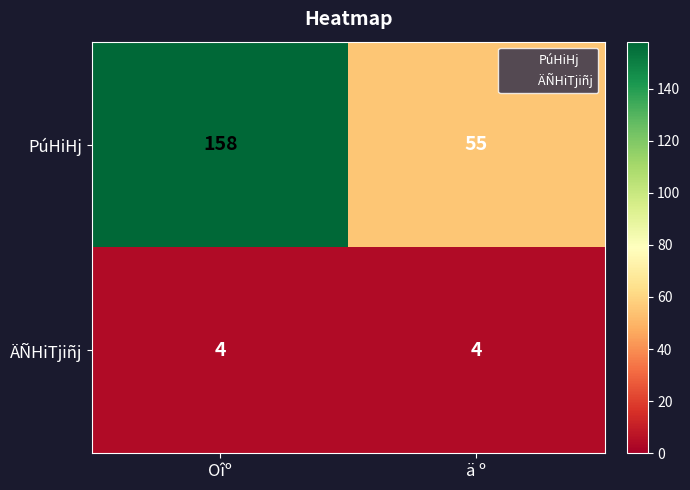

At which category is the sum across all series the highest?

Oîº